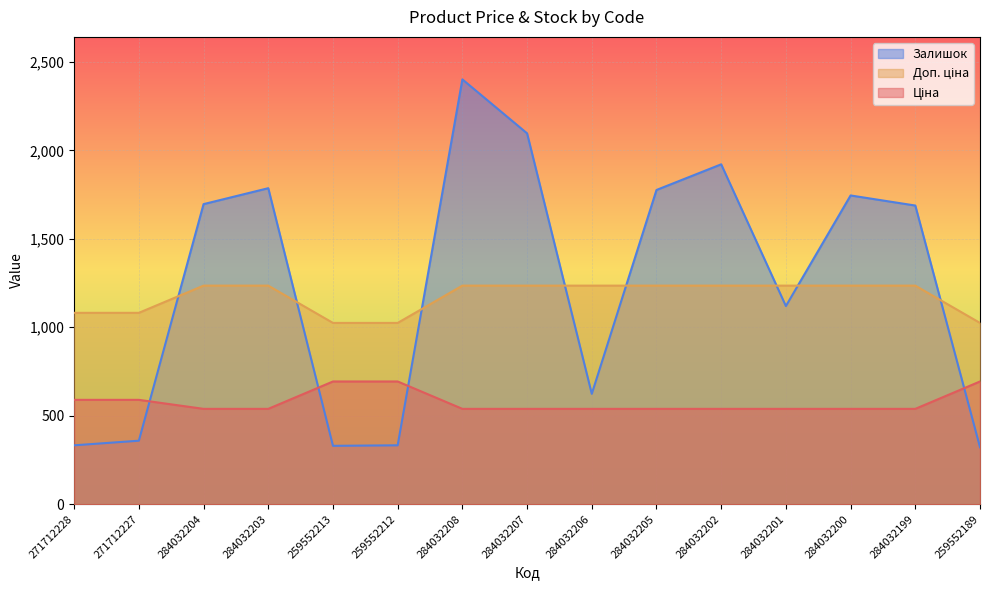

Where is Доп. ціна nearest to the value 1130?

271712228